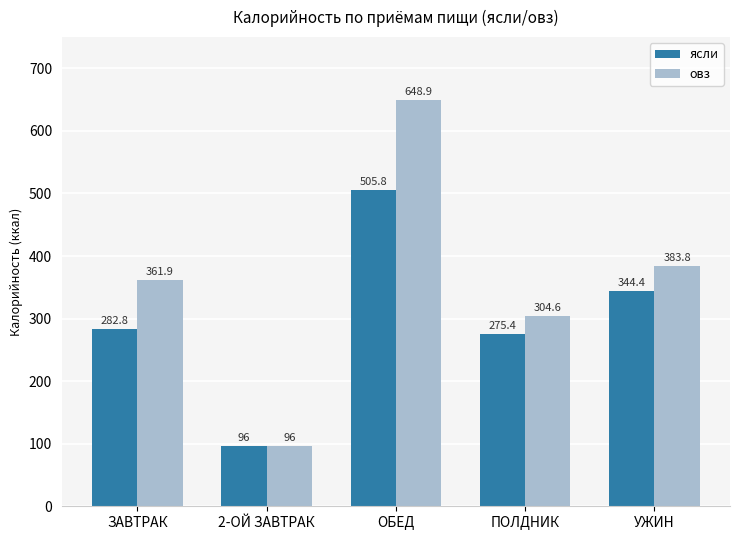

What is the total value across all series at ПОЛДНИК?

580.0